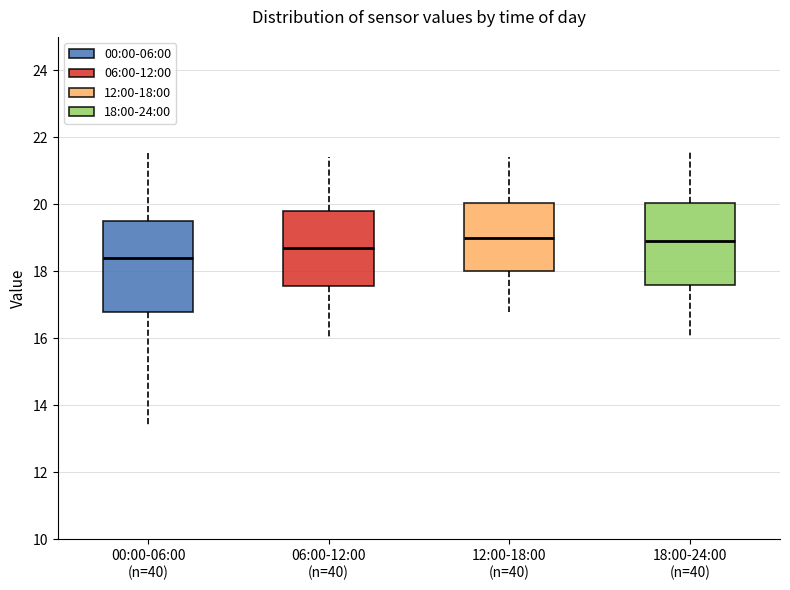

Reading left to right, read every box against the y-axis: the position of its median line, the range the box covers, and the ends of its whiskers. The values are not printed on the chart, so give them approximately, as read against the axis.

00:00-06:00 (n=40): median 18.4, box 16.8 to 19.6, whiskers 13.4 to 21.6
06:00-12:00 (n=40): median 18.8, box 17.6 to 19.8, whiskers 16.0 to 21.4
12:00-18:00 (n=40): median 19.0, box 18.0 to 20.0, whiskers 16.8 to 21.4
18:00-24:00 (n=40): median 19.0, box 17.6 to 20.0, whiskers 16.0 to 21.6